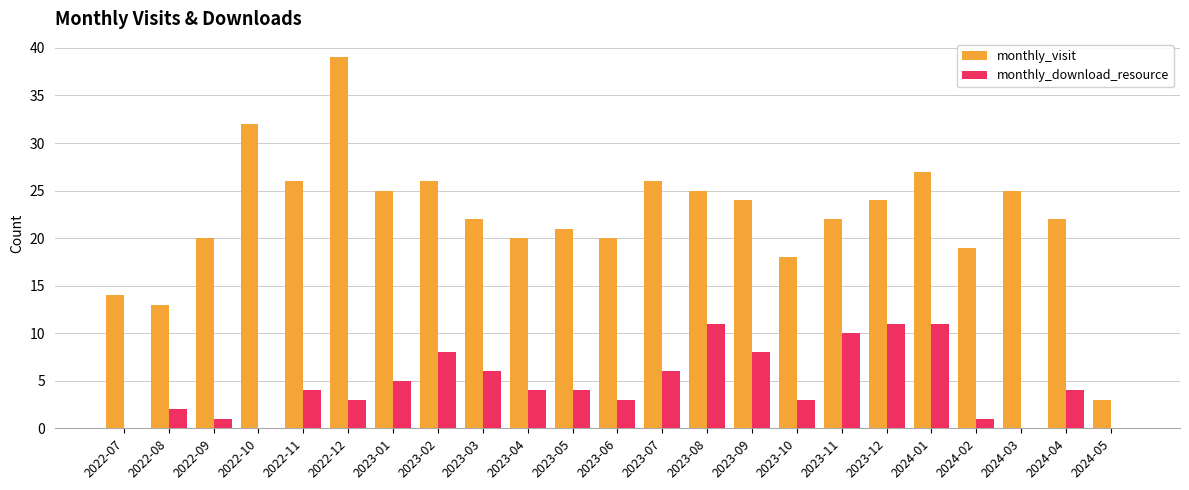

At which label is monthly_download_resource closest to 5?

2023-01